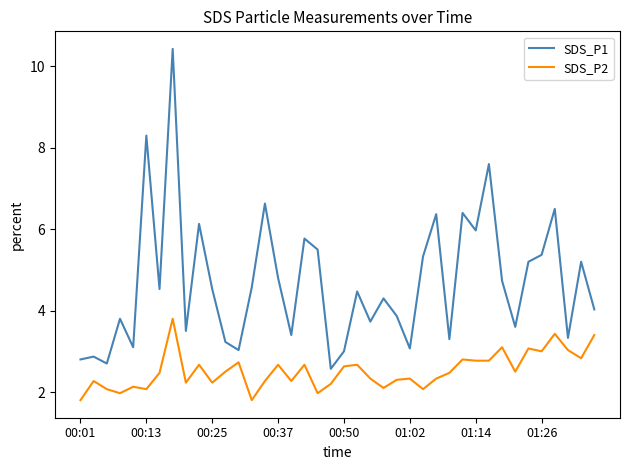

Is this an area chart (filled region under the line)?

No